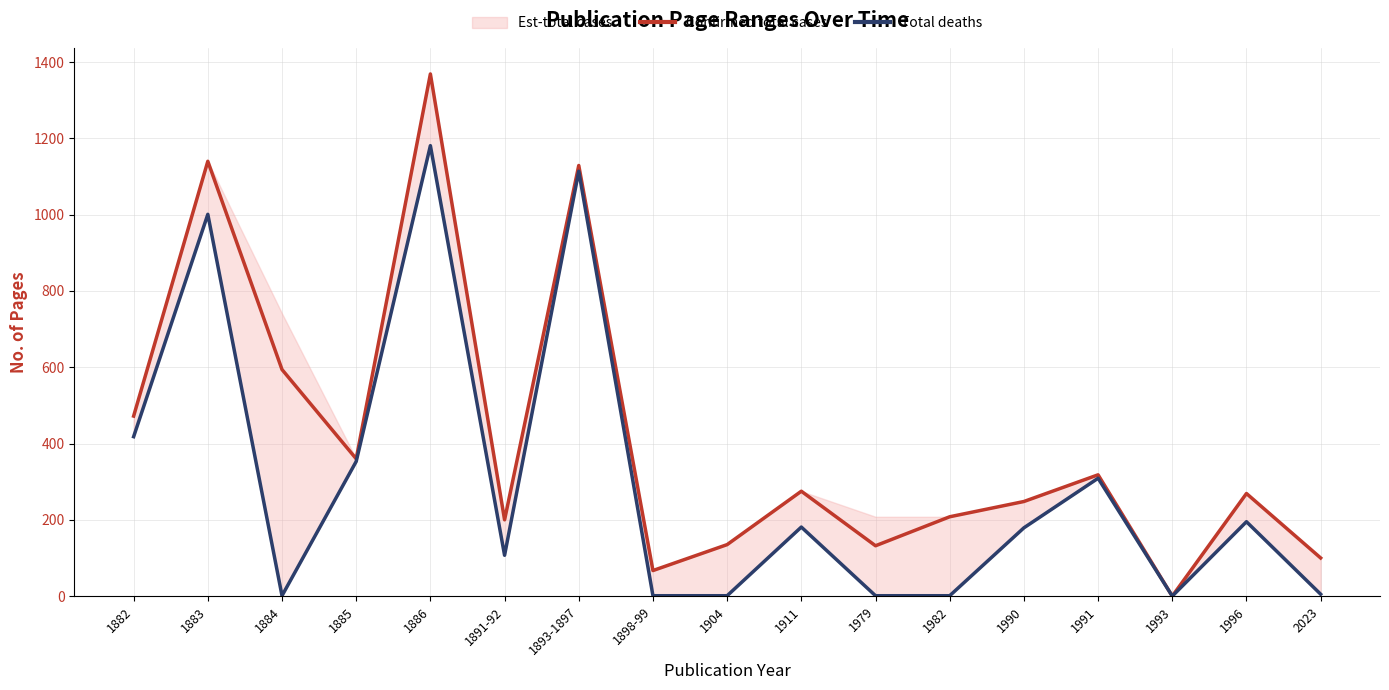

What is the total value across all series at 1885?

713